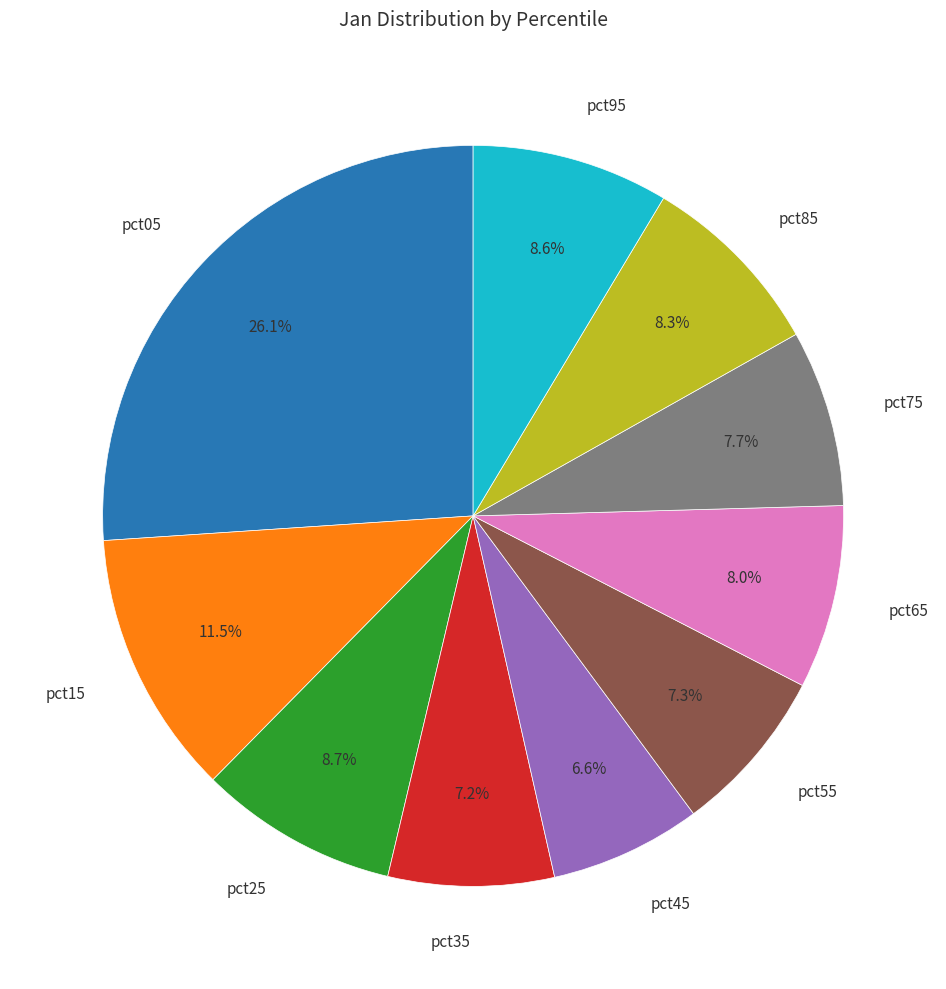

To the nearest percent, what is the difference between the pct45 and pct65 slice percentages?

1%